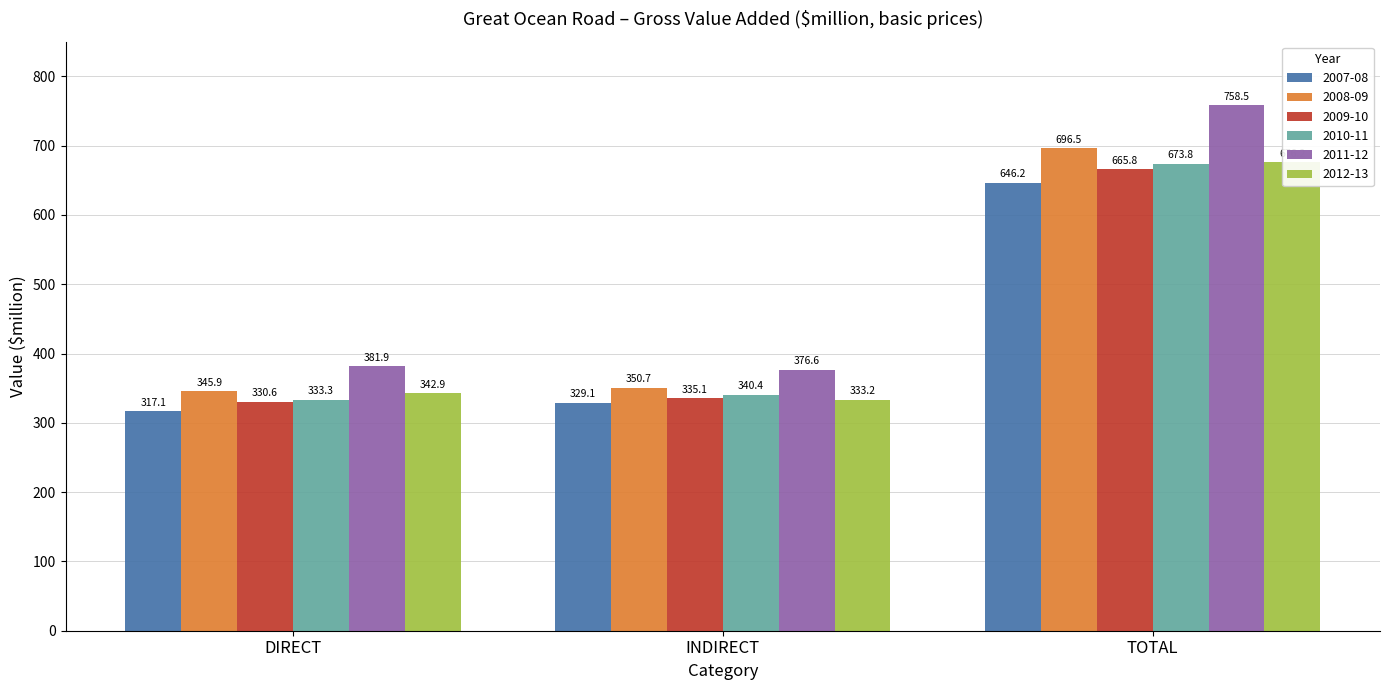

Reading right to left, what are all the values shown in this chart?

2007-08: TOTAL=646.2	INDIRECT=329.1	DIRECT=317.1
2008-09: TOTAL=696.5	INDIRECT=350.7	DIRECT=345.9
2009-10: TOTAL=665.8	INDIRECT=335.1	DIRECT=330.6
2010-11: TOTAL=673.8	INDIRECT=340.4	DIRECT=333.3
2011-12: TOTAL=758.5	INDIRECT=376.6	DIRECT=381.9
2012-13: TOTAL=676.2	INDIRECT=333.2	DIRECT=342.9